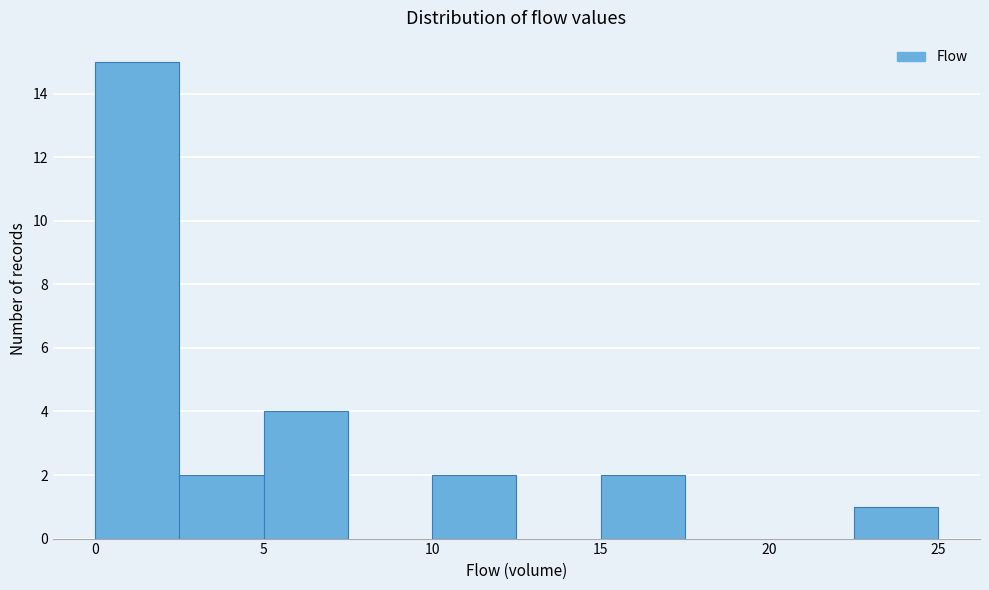

Reading left to right, list every bar in this chart as the range it spans on the x-axis followed by its height. The values are not printed on the chart, so give them approximately, as read against the axis.

0.0 to 2.5: 15
2.5 to 5.0: 2
5.0 to 7.5: 4
7.5 to 10.0: 0
10.0 to 12.5: 2
12.5 to 15.0: 0
15.0 to 17.5: 2
17.5 to 20.0: 0
20.0 to 22.5: 0
22.5 to 25.0: 1